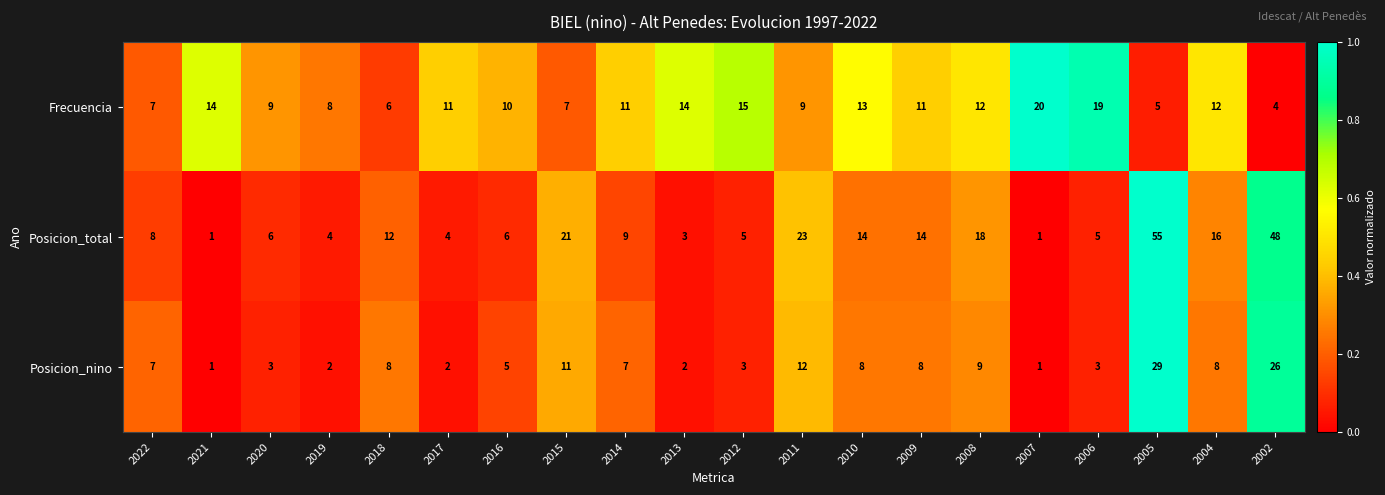

Which series has the widest spread of values?

Posicion_total